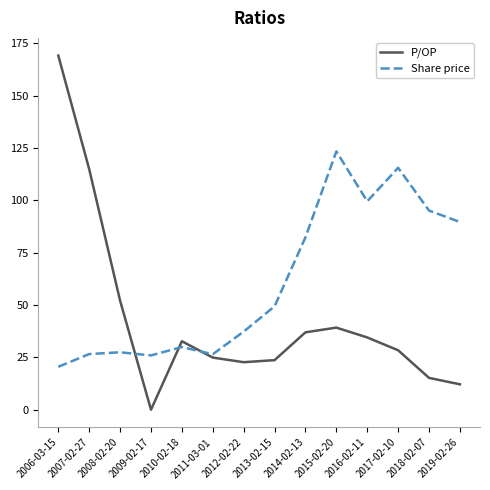

True or false: P/OP and Share price intersect in this chart.

True